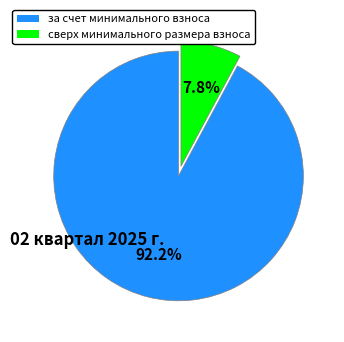

Rank the categories by value from highest to lowest.

за счет минимального взноса, сверх минимального размера взноса